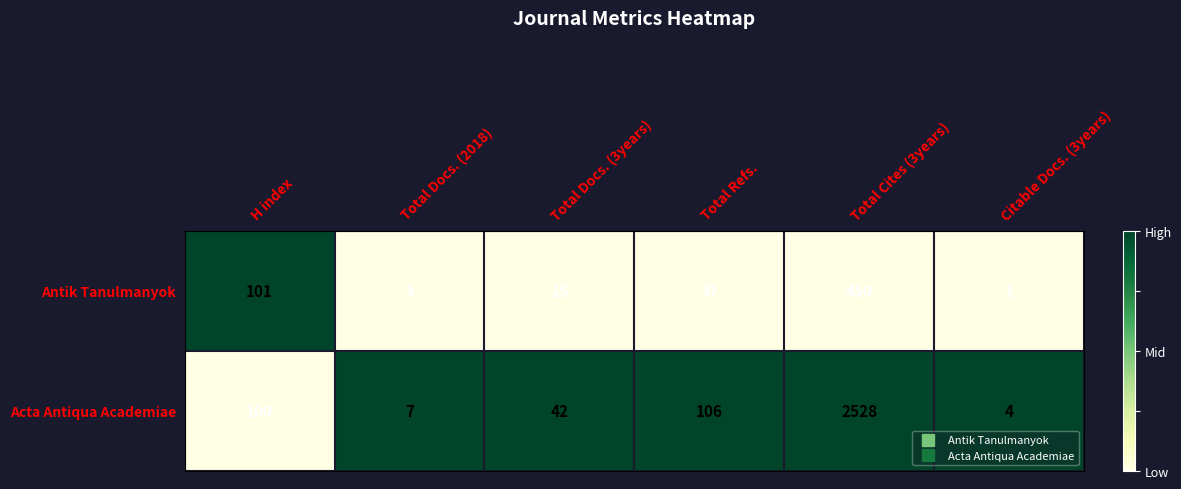

Which series has the largest range (max minus min)?

Acta Antiqua Academiae